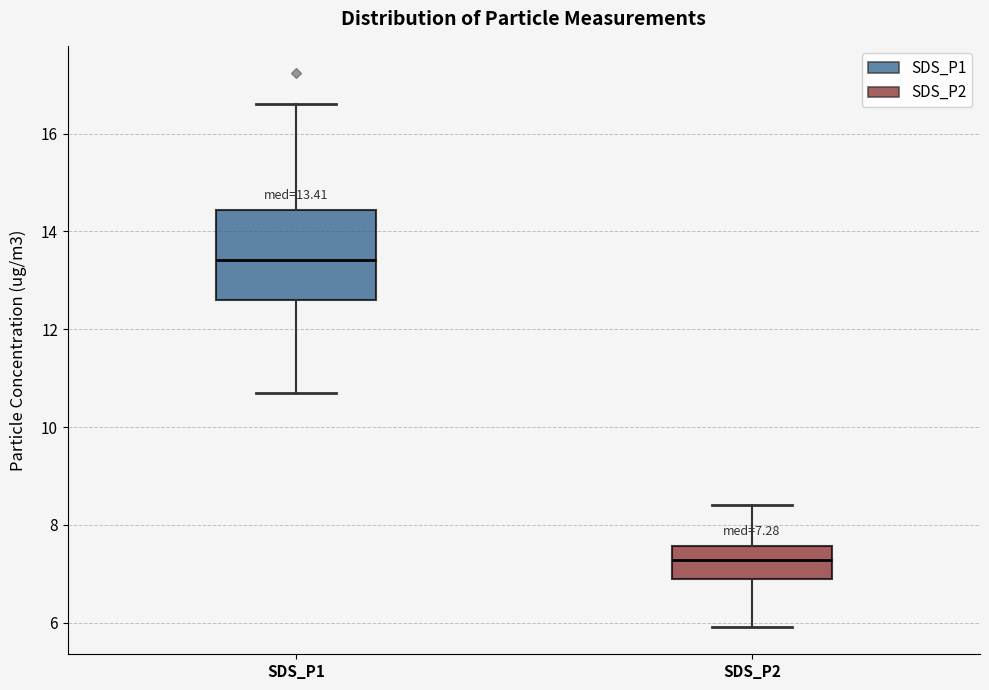

Comparing the boxes themselves (not the whiskers), which one is the tallest?

SDS_P1